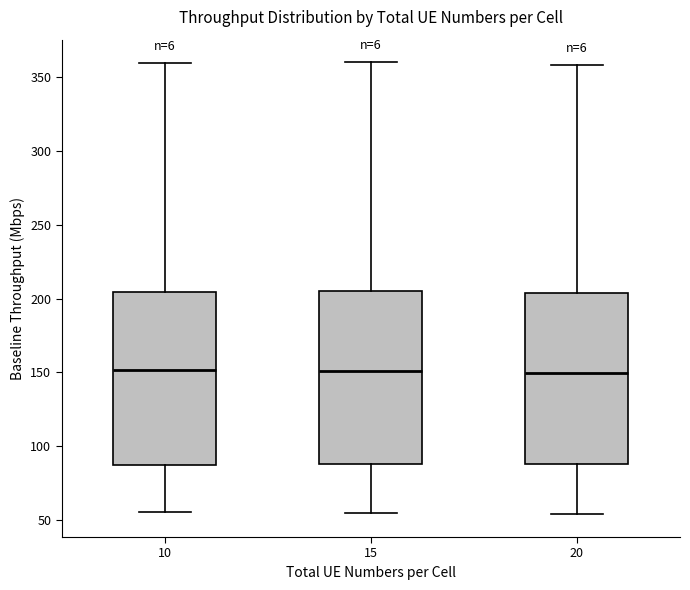

Reading left to right, transcribe this box plot: for each box, give where its median line is, the range the box spans, and where its two whiskers end, as read against the y-axis. The values are not printed on the chart, so give them approximately, as read against the axis.

10: median 150, box 85 to 205, whiskers 55 to 360
15: median 150, box 90 to 205, whiskers 55 to 360
20: median 150, box 90 to 205, whiskers 55 to 360